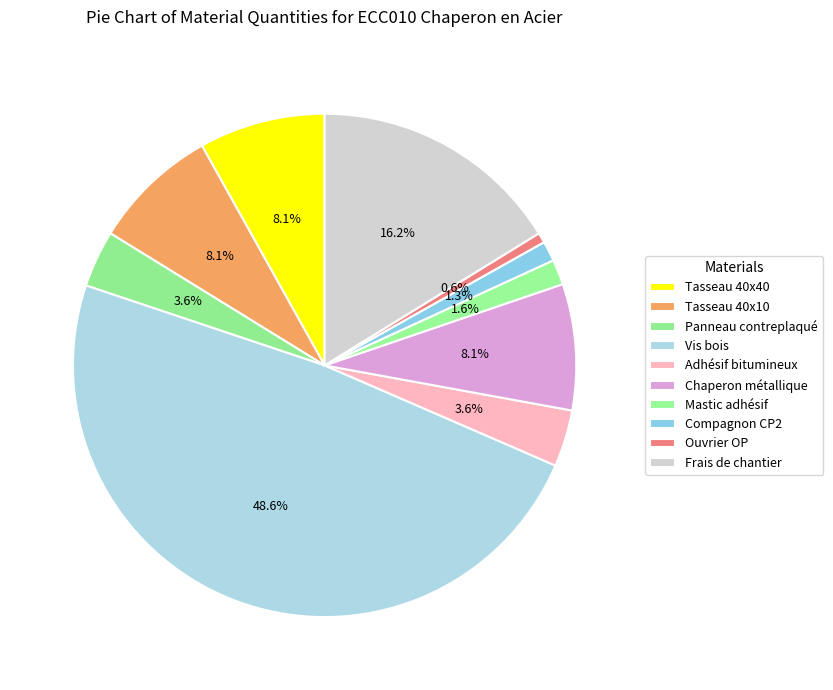

What portion of the pie excludes Panneau contreplaqué?

96.4%